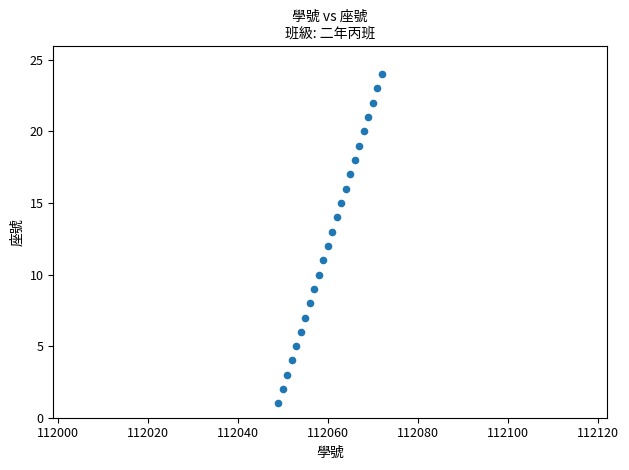

What is the range of Y values (max minus min)?

23